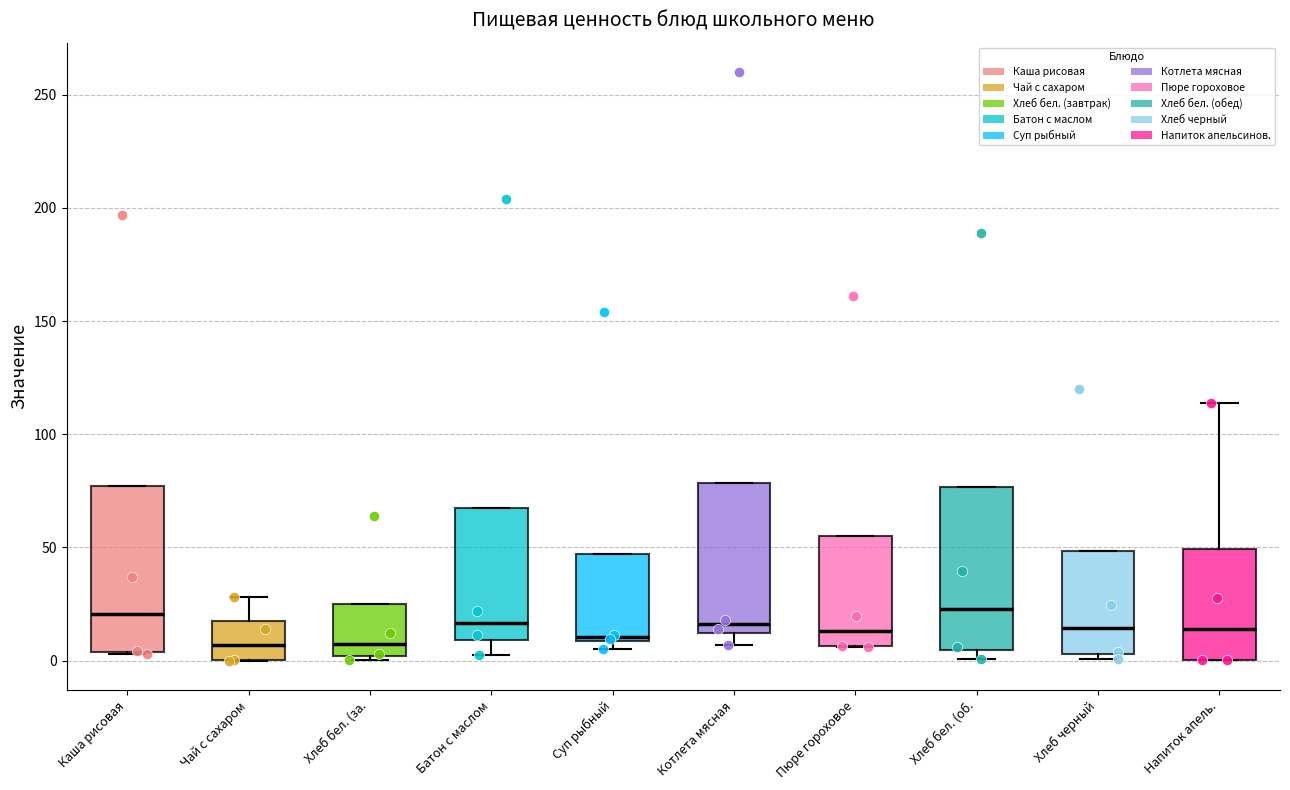

Reading left to right, transcribe this box plot: for each box, give where its median line is, the range the box spans, and where its two whiskers end, as read against the y-axis. The values are not printed on the chart, so give them approximately, as read against the axis.

Каша рисовая: median 20, box 5 to 75, whiskers 5 to 75
Чай с сахаром: median 5, box 0 to 20, whiskers 0 to 30
Хлеб бел. (за.: median 5, box 0 to 25, whiskers 0 (just below the box's lower edge) to 25
Батон с маслом: median 15, box 10 to 65, whiskers 5 to 65
Суп рыбный: median 10 (just above the box's lower edge), box 10 to 45, whiskers 5 to 45
Котлета мясная: median 15, box 10 to 80, whiskers 5 to 80
Пюре гороховое: median 15, box 5 to 55, whiskers 5 to 55
Хлеб бел. (об.: median 25, box 5 to 75, whiskers 0 to 75
Хлеб черный: median 15, box 5 to 50, whiskers 0 to 50
Напиток апель.: median 15, box 0 to 50, whiskers 0 to 115